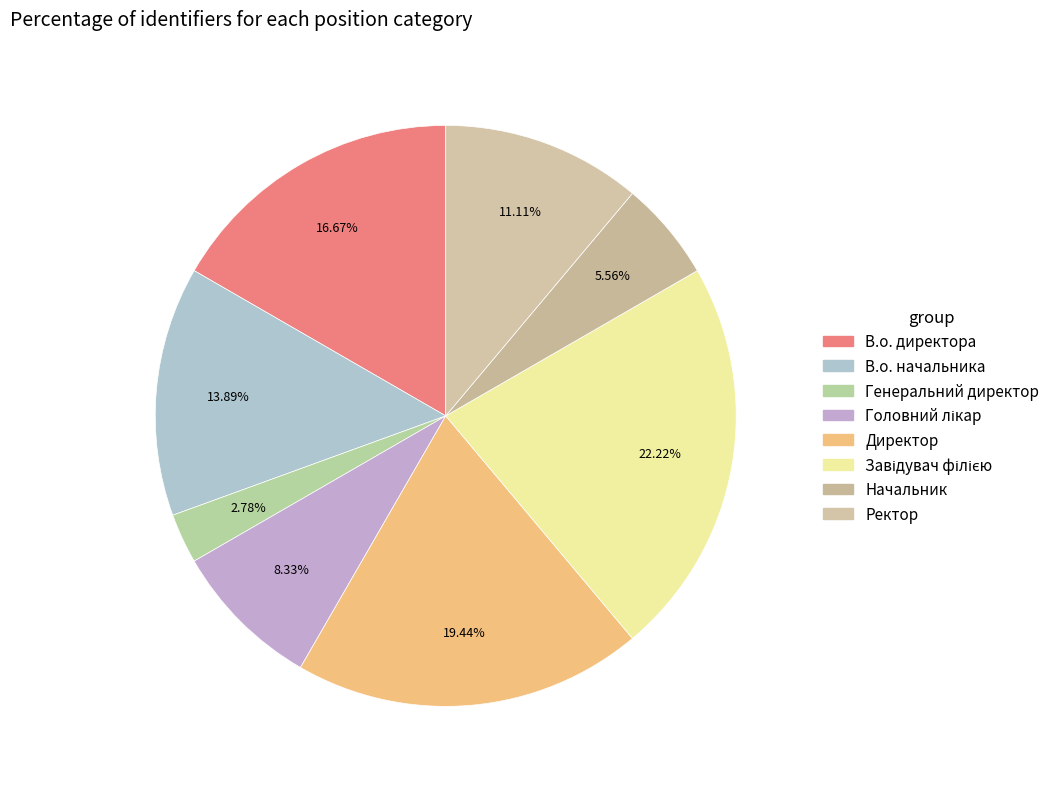

Is it true that Генеральний директор is 15% of the pie?

False